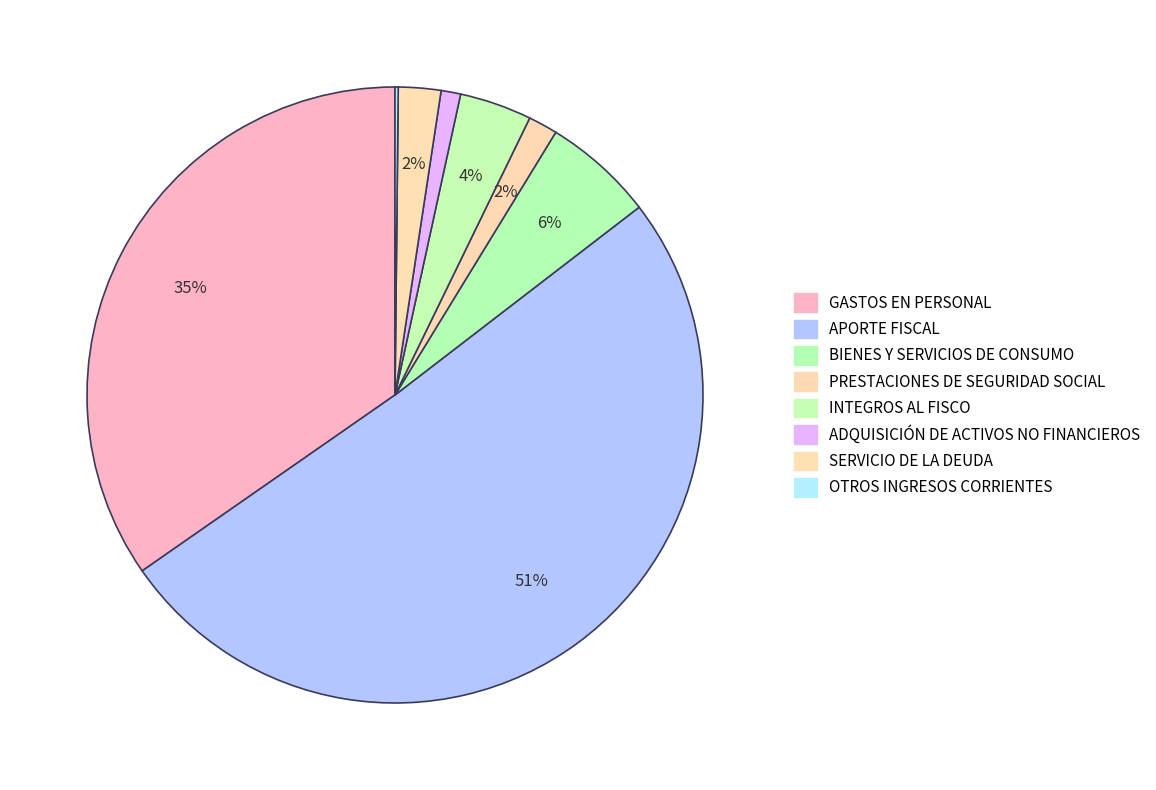

What is the ratio of the value at BIENES Y SERVICIOS DE CONSUMO to the value at ADQUISICIÓN DE ACTIVOS NO FINANCIEROS?

5.7